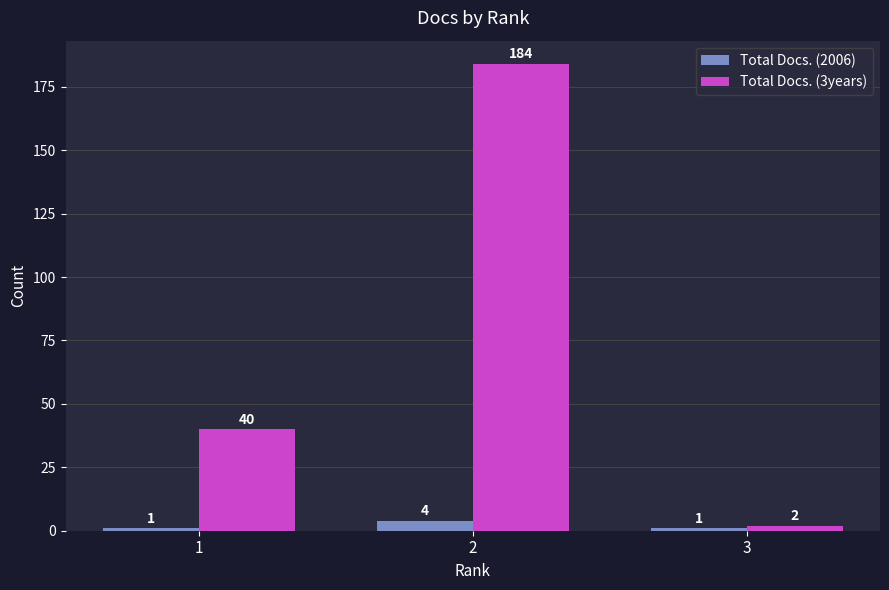

Rank the series by their maximum value, from lowest to highest.

Total Docs. (2006), Total Docs. (3years)